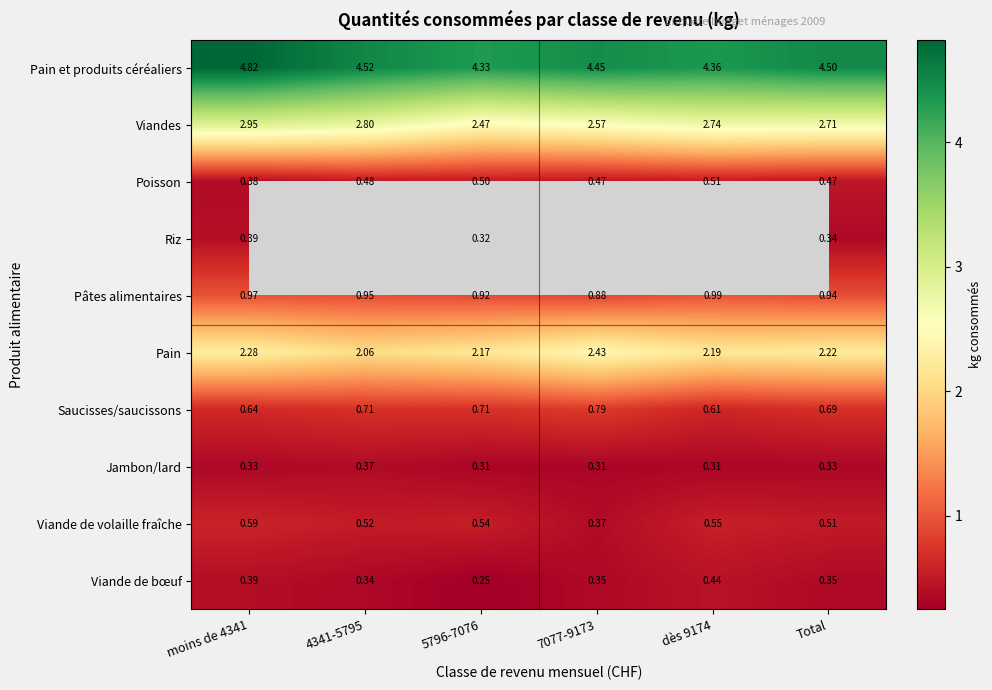

Between 7077-9173 and Total, which series saw the biggest shift?

Pain